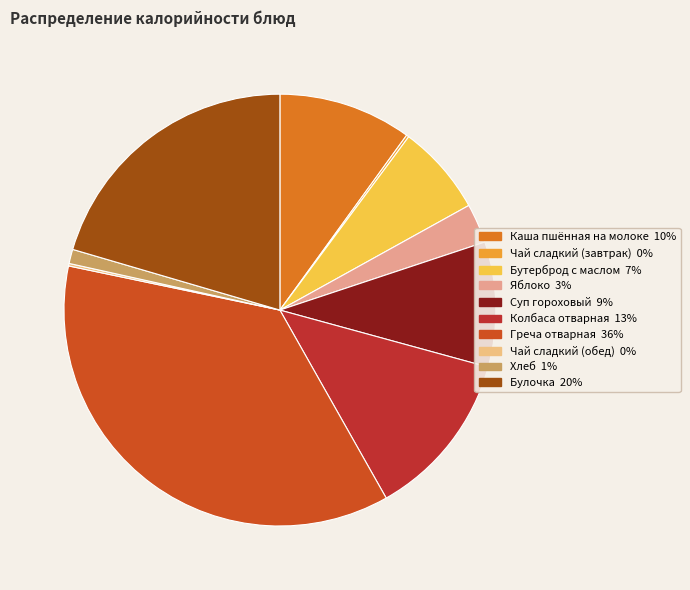

What percentage is NOT represented by Яблоко?

97.0%